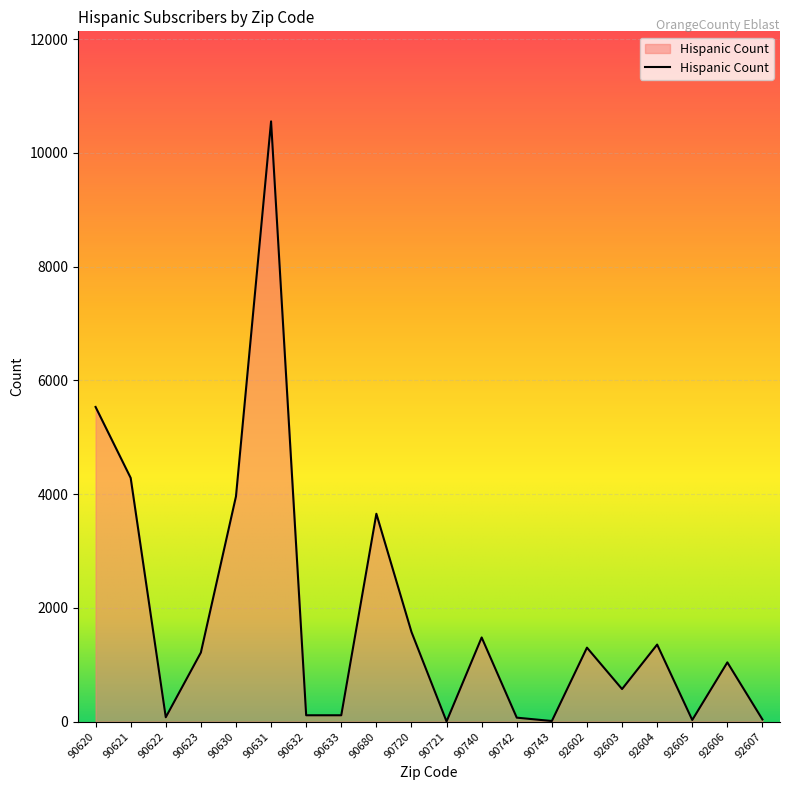

The value at 92606 is 1042. True or false?

True